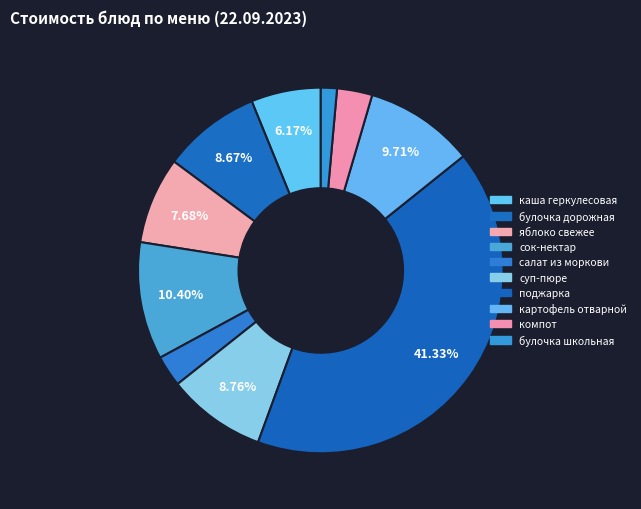

Count the number of slices in the pie.

10